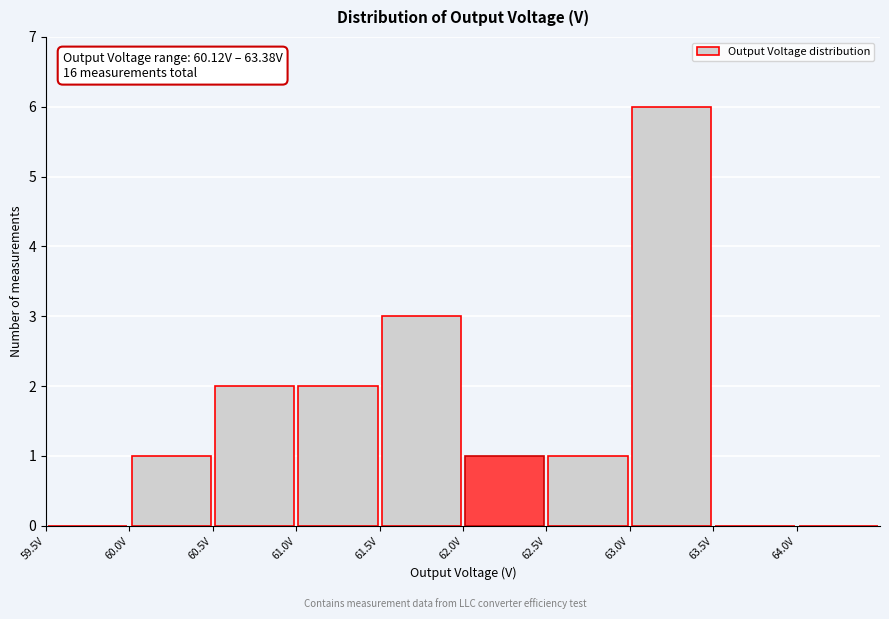

Which range on the x-axis has the tallest bar?

63.0 to 63.5